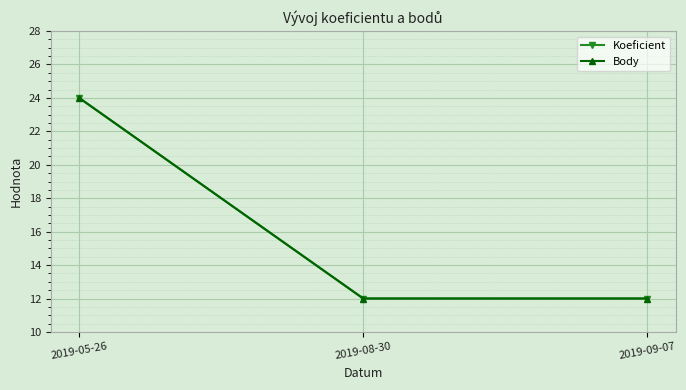

Which series has the widest spread of values?

Koeficient